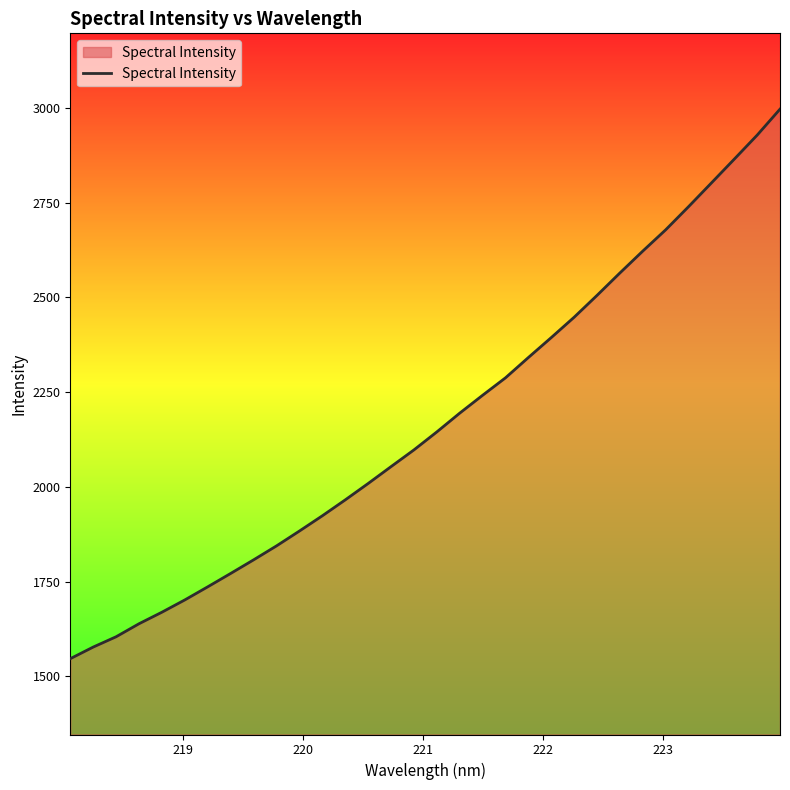

What is the maximum value shown in the chart?

2996.8